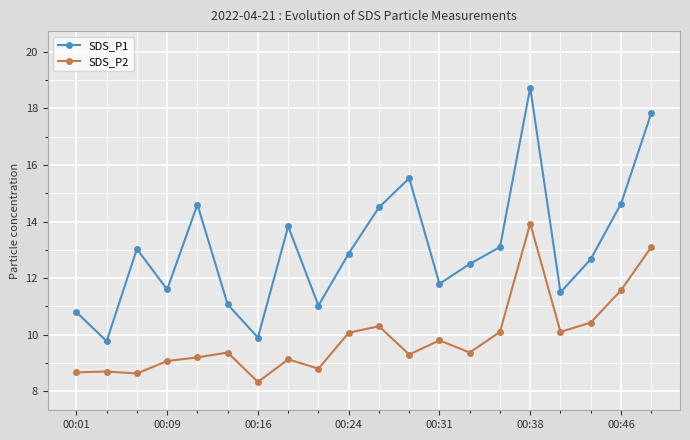

What is the minimum value for SDS_P2?

8.3